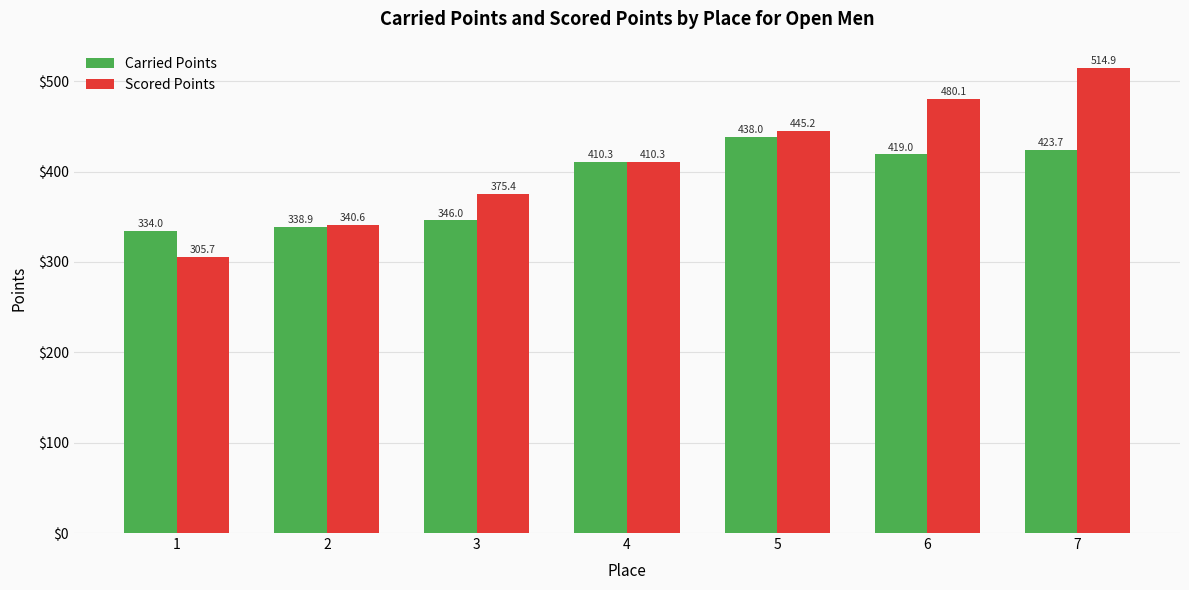

What is the greatest value displayed?

514.9